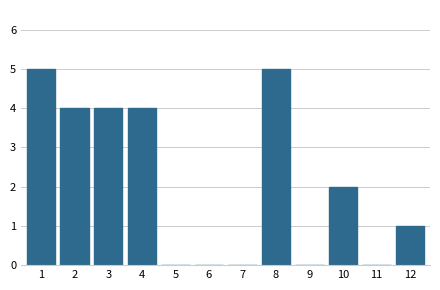

Reading right to left, what are all the values shown in this chart?

12=1	11=0	10=2	9=0	8=5	7=0	6=0	5=0	4=4	3=4	2=4	1=5